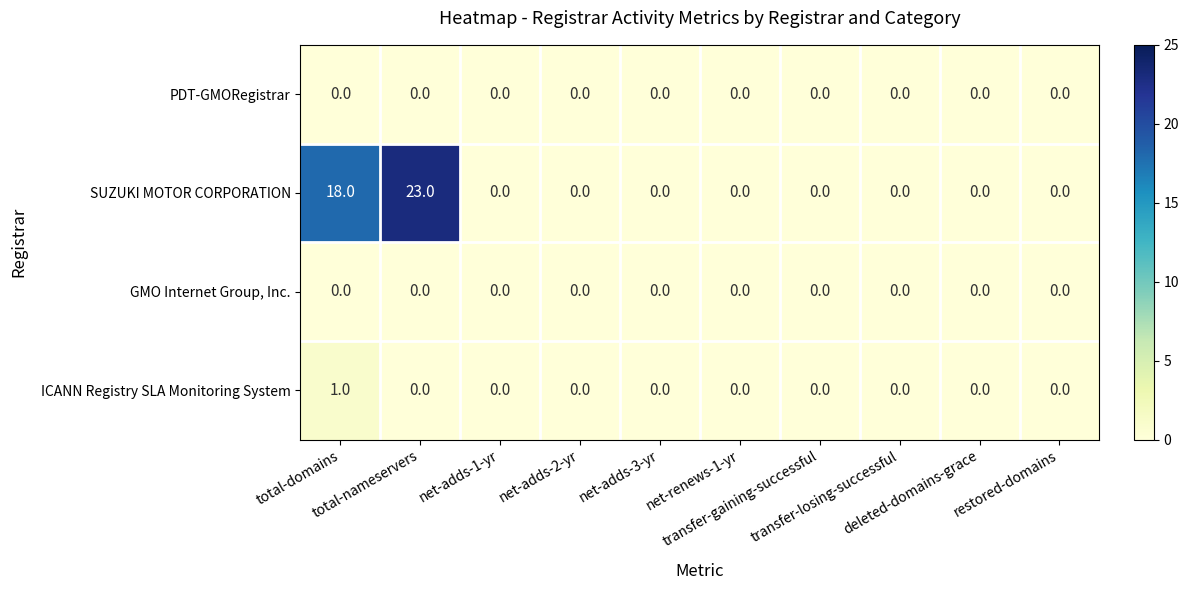

Which series has the largest range (max minus min)?

SUZUKI MOTOR CORPORATION